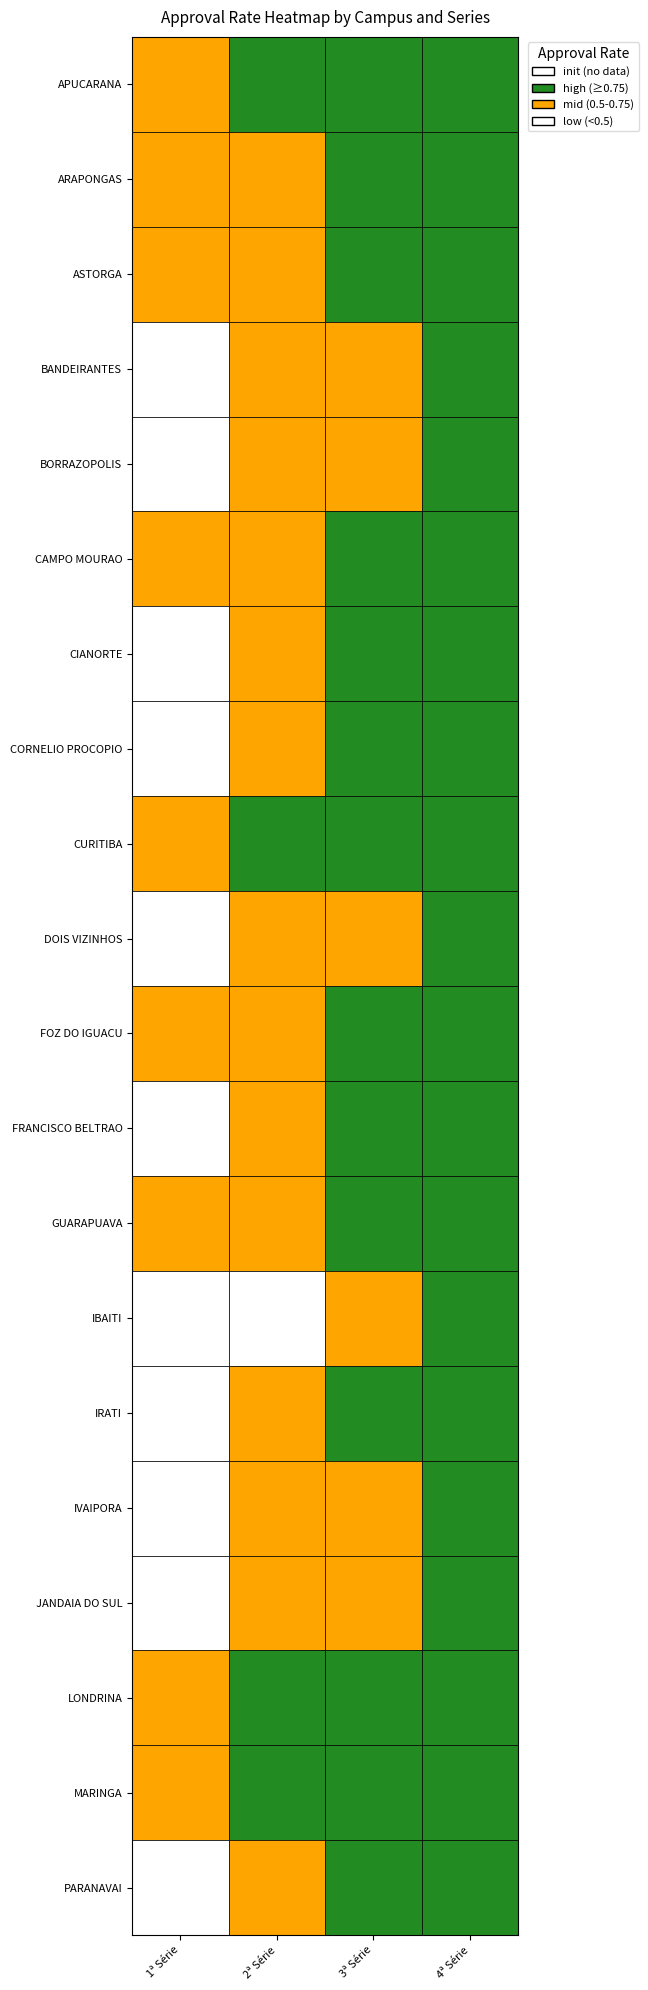

What is the lowest value of the PARANAVAI series?

0.5